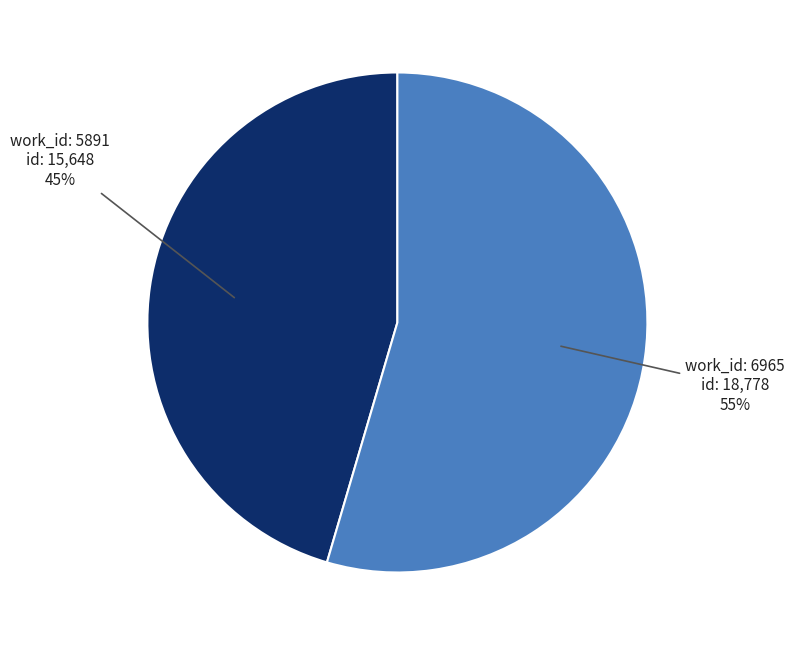

Does any single category account for the majority?

Yes